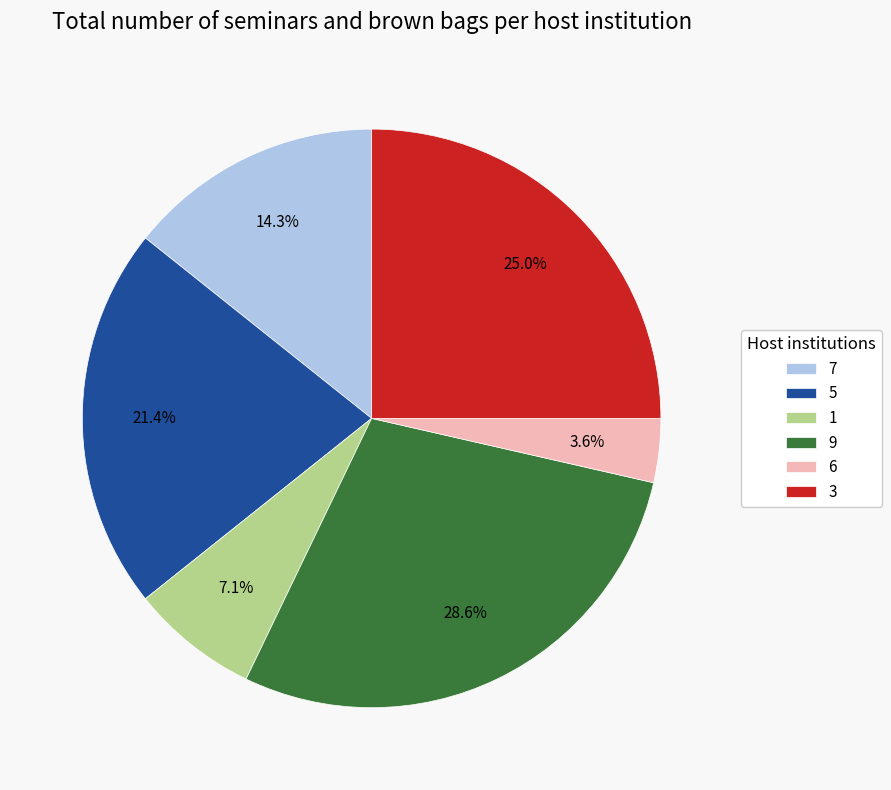

True or false: 3 accounts for 3% of the total.

False